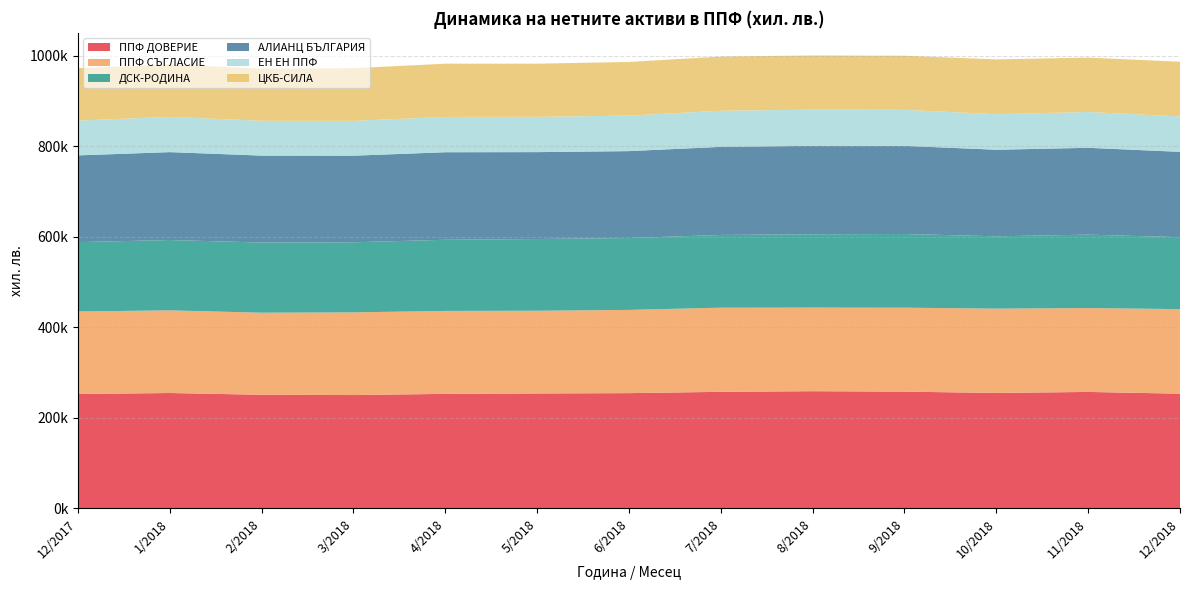

Reading left to right, what are all the values shown in this chart?

ППФ ДОВЕРИЕ: 12/2017=252861	1/2018=255025	2/2018=251130	3/2018=250534	4/2018=253121	5/2018=254040	6/2018=254757	7/2018=257627	8/2018=259043	9/2018=258054	10/2018=255154	11/2018=257416	12/2018=253532
ППФ СЪГЛАСИЕ: 12/2017=182357	1/2018=182710	2/2018=181429	3/2018=182746	4/2018=183382	5/2018=182831	6/2018=183979	7/2018=186038	8/2018=184778	9/2018=185616	10/2018=186375	11/2018=185397	12/2018=186953
ДСК-РОДИНА: 12/2017=153325	1/2018=155502	2/2018=155098	3/2018=154933	4/2018=157252	5/2018=158531	6/2018=158919	7/2018=160727	8/2018=162113	9/2018=162862	10/2018=159908	11/2018=162278	12/2018=159057
АЛИАНЦ БЪЛГАРИЯ: 12/2017=191746	1/2018=194280	2/2018=192166	3/2018=191405	4/2018=193519	5/2018=192102	6/2018=192076	7/2018=194729	8/2018=195557	9/2018=194868	10/2018=191324	11/2018=191976	12/2018=188576
ЕН ЕН ППФ: 12/2017=76809	1/2018=77874	2/2018=76923	3/2018=76976	4/2018=78020	5/2018=78000	6/2018=78449	7/2018=79875	8/2018=79815	9/2018=79575	10/2018=78561	11/2018=79144	12/2018=78210
ЦКБ-СИЛА: 12/2017=115823	1/2018=115971	2/2018=115142	3/2018=116481	4/2018=117663	5/2018=117543	6/2018=118632	7/2018=119738	8/2018=119801	9/2018=119527	10/2018=121203	11/2018=120215	12/2018=121008